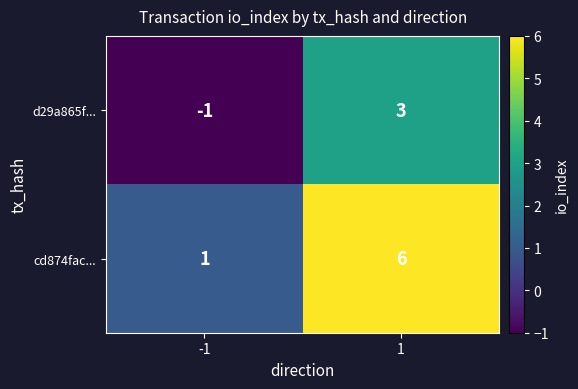

Count the number of categories in the chart.

2